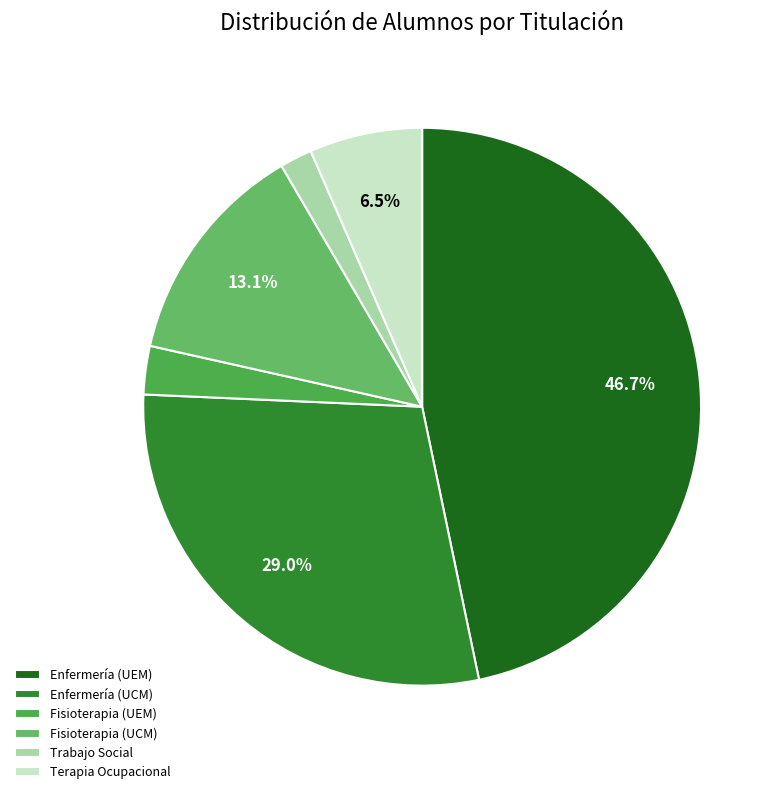

Which slice is the smallest?

Trabajo Social